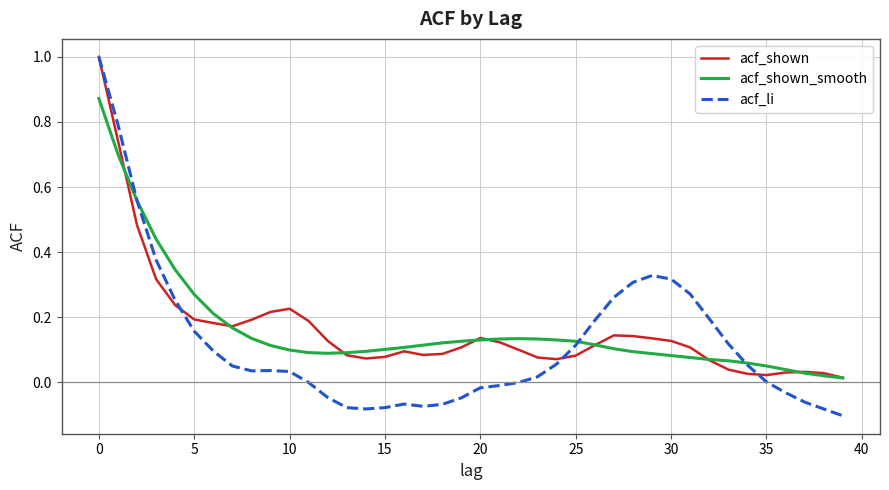

What is the greatest value displayed?

1.0